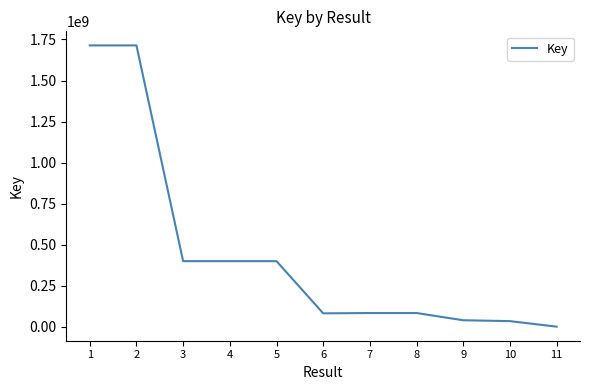

What is the ratio of the value at 5 to the value at 6?

4.9